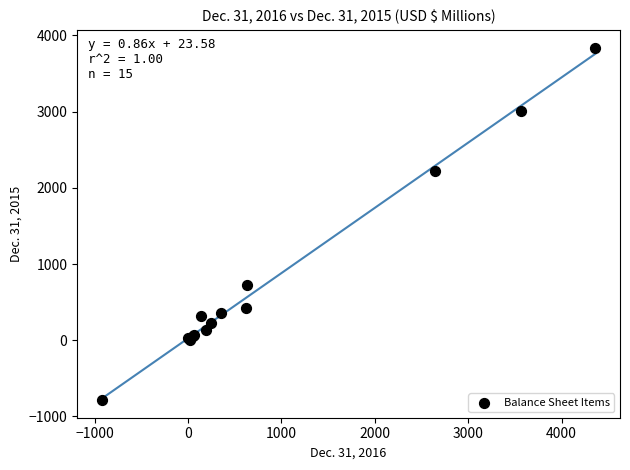

What Y value in the scatter plot is closest to 1527?

2224